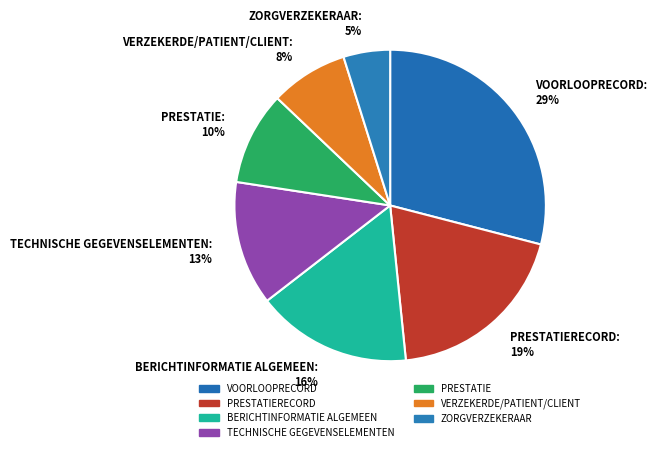

How many slices are in this pie chart?

7